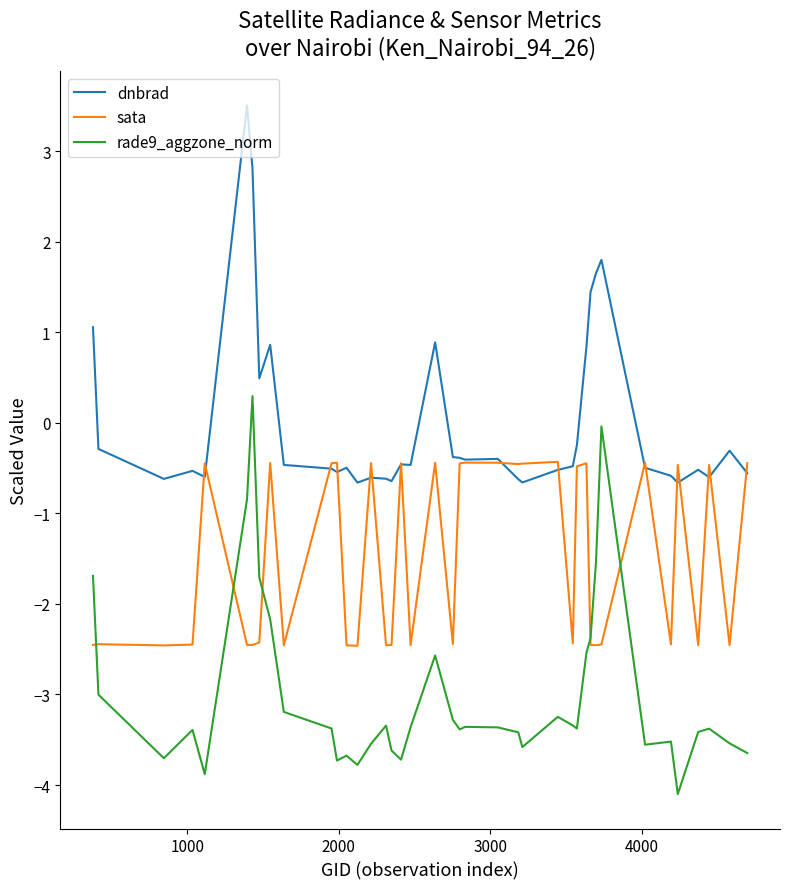

Rank the series by their maximum value, from highest to lowest.

dnbrad, rade9_aggzone_norm, sata